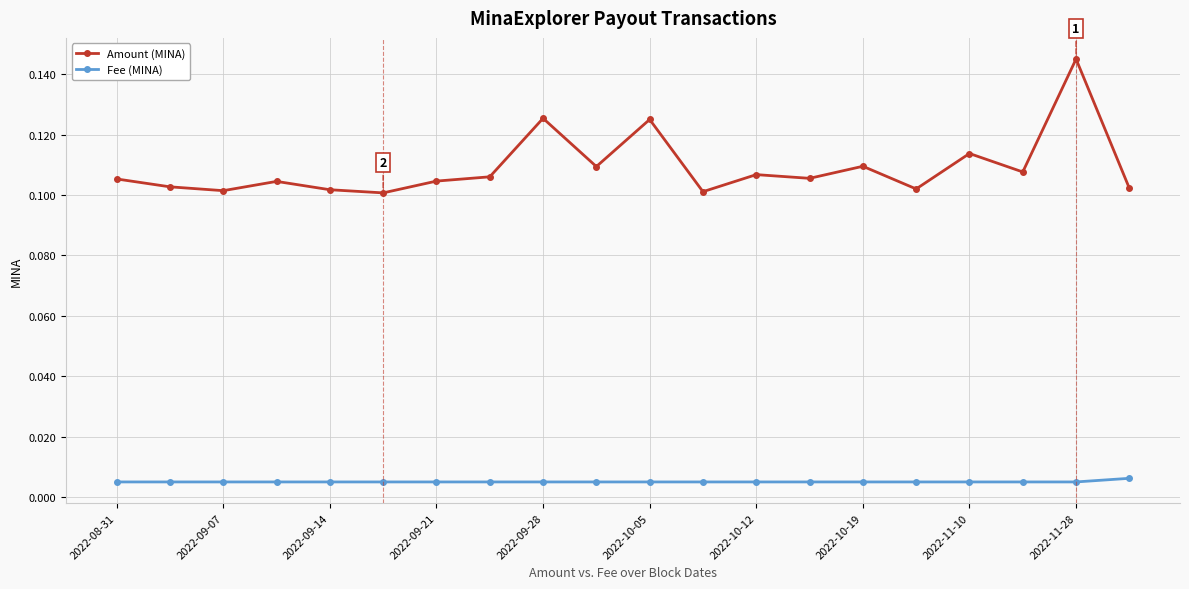

True or false: Fee (MINA) and Amount (MINA) cross at least once.

False